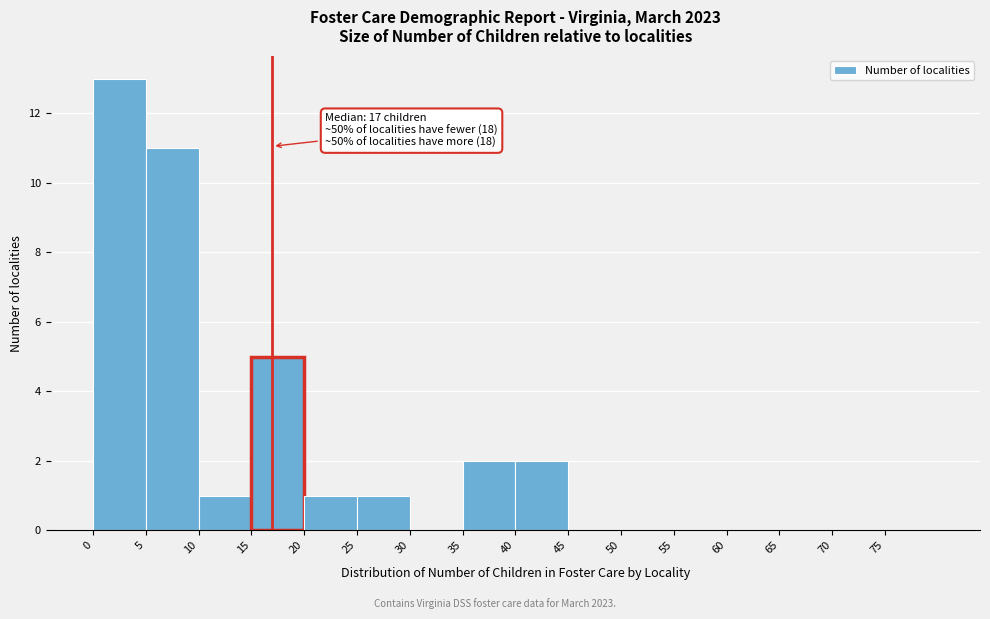

Which range on the x-axis has the tallest bar?

0 to 5